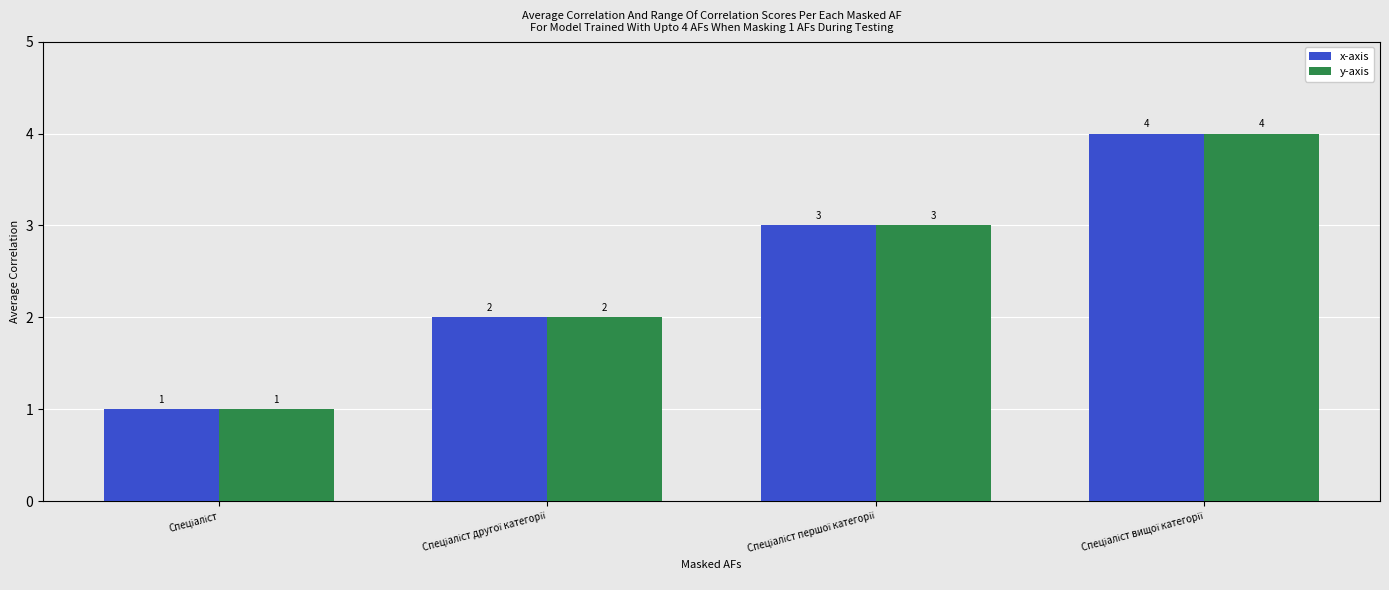

What are all the series names shown in the legend?

x-axis, y-axis